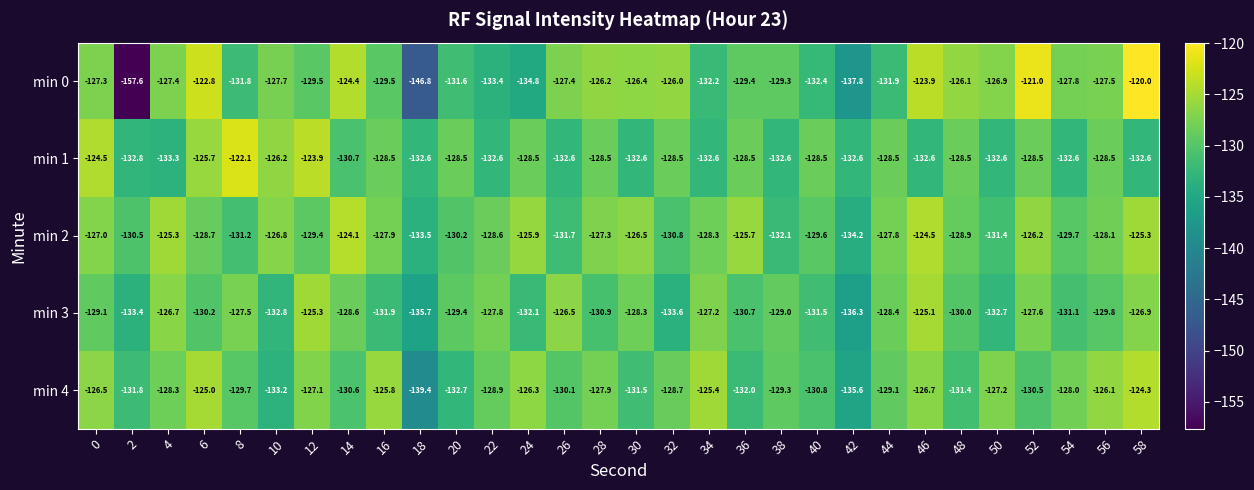

Which category has the highest value in the min 4 series?

58